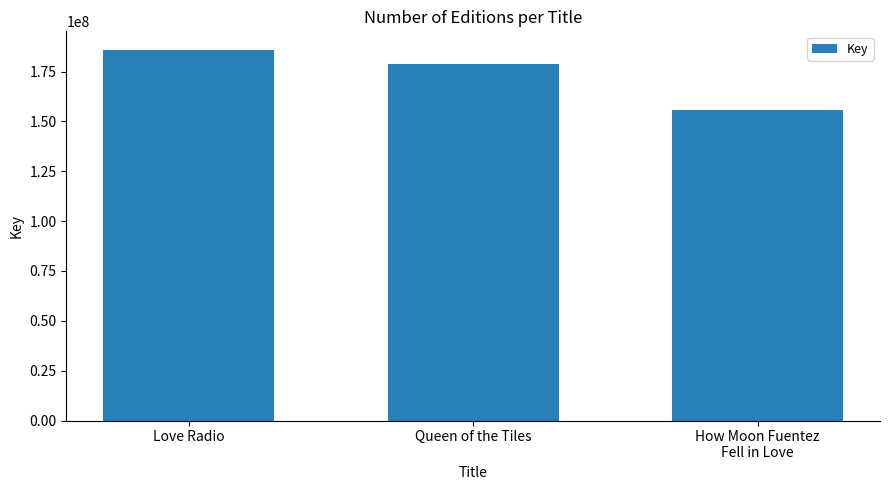

True or false: the data shows 178921057 at Queen of the Tiles.

True